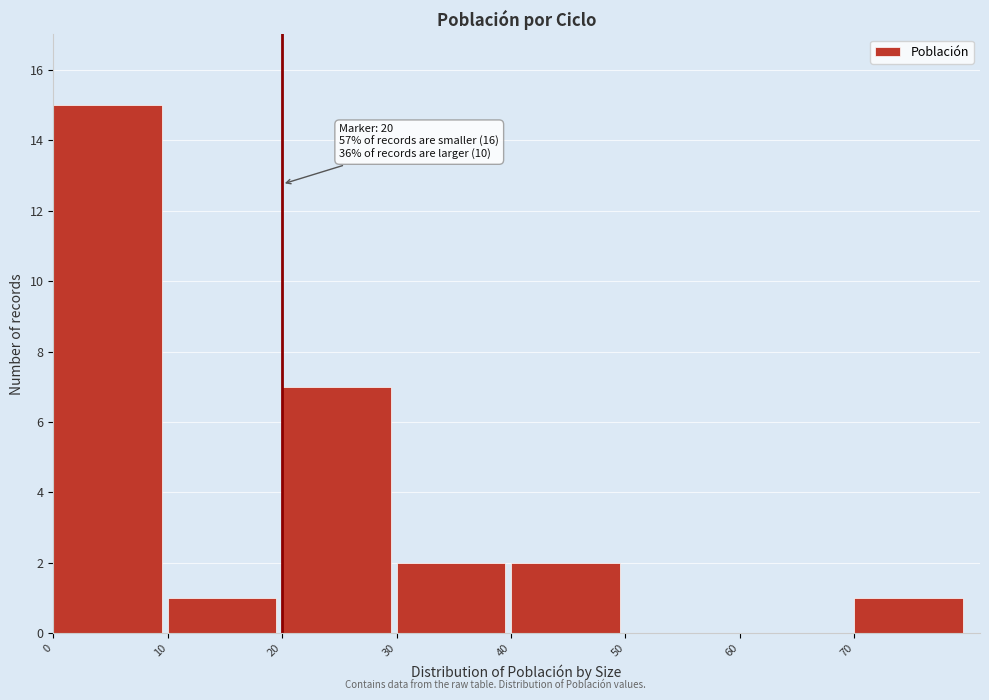

Over which range of the x-axis is the bar tallest?

0 to 10